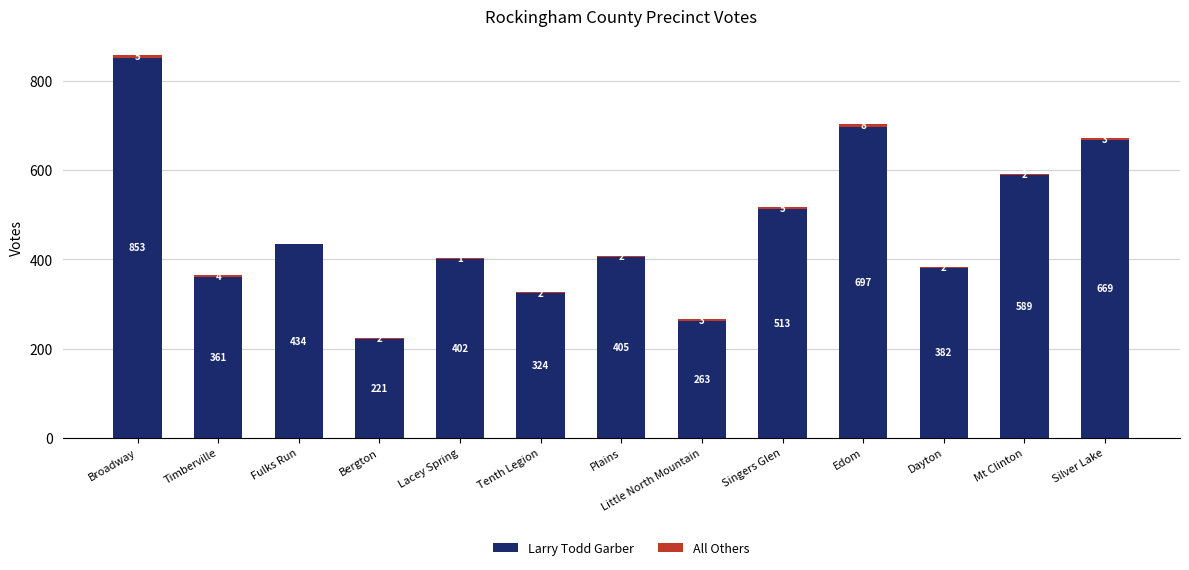

The Larry Todd Garber series shows 697 at Edom. True or false?

True